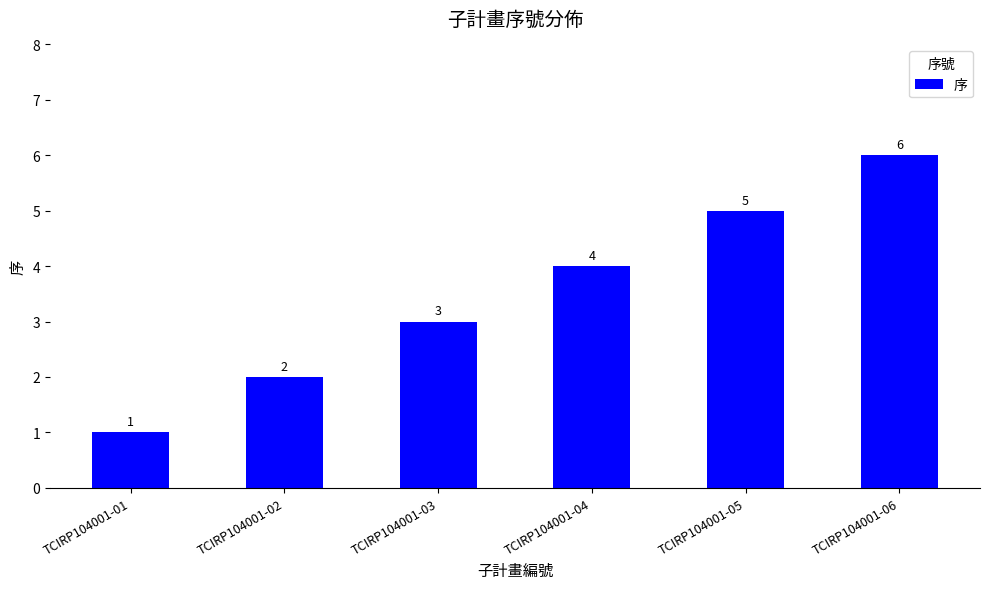

What is the value of the 5th bar from the left?

5